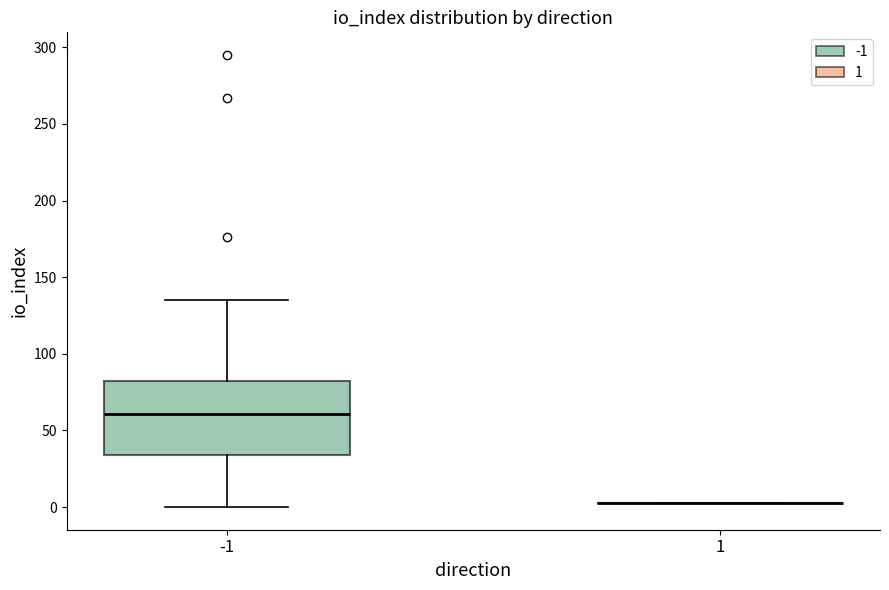

Reading left to right, transcribe this box plot: for each box, give where its median line is, the range the box spans, and where its two whiskers end, as read against the y-axis. The values are not printed on the chart, so give them approximately, as read against the axis.

-1: median 60, box 35 to 80, whiskers 0 to 135
1: box collapsed to a line at 5, whiskers 5 to 5